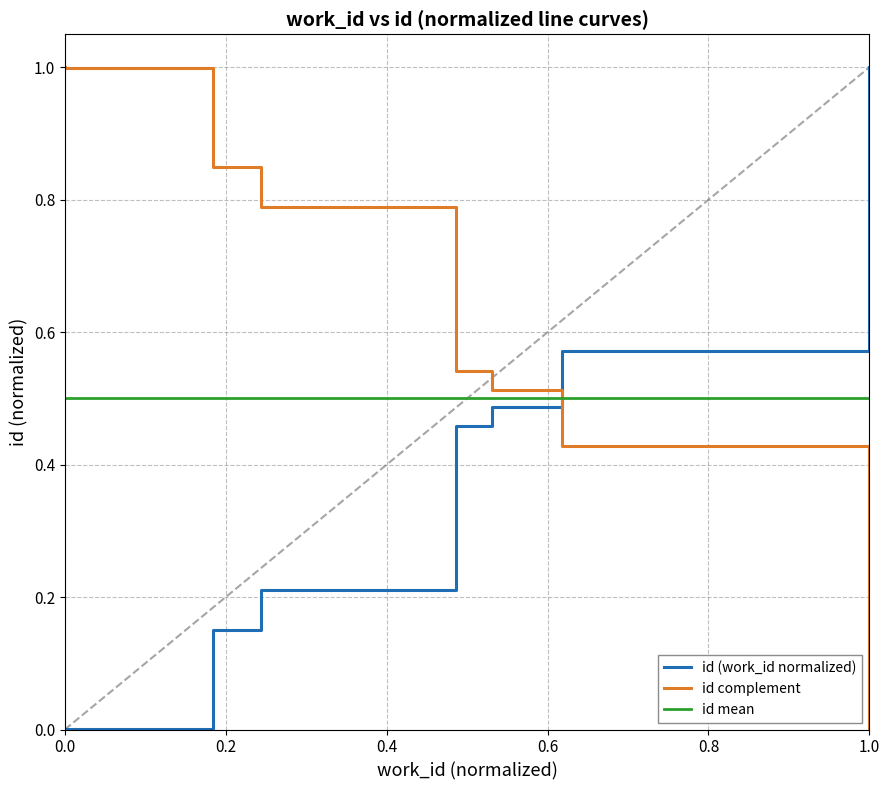

How many categories are shown in the chart?

10